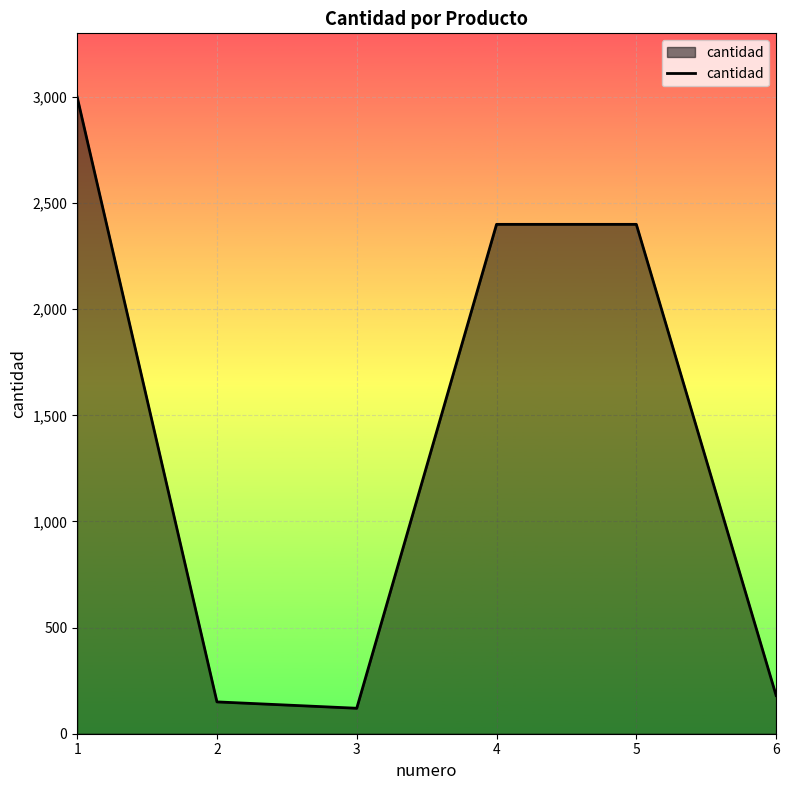

Read the value at 1.

3000